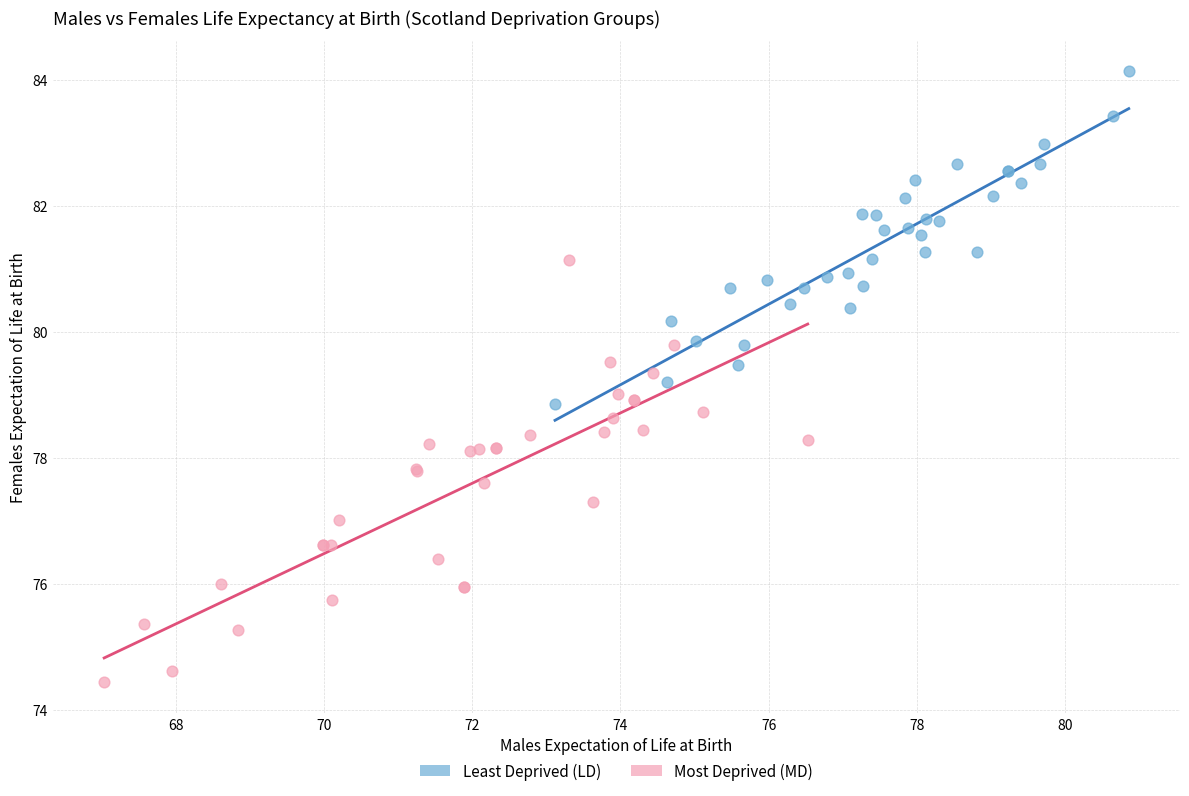

Which series contains the highest Y value?

Least Deprived (LD)